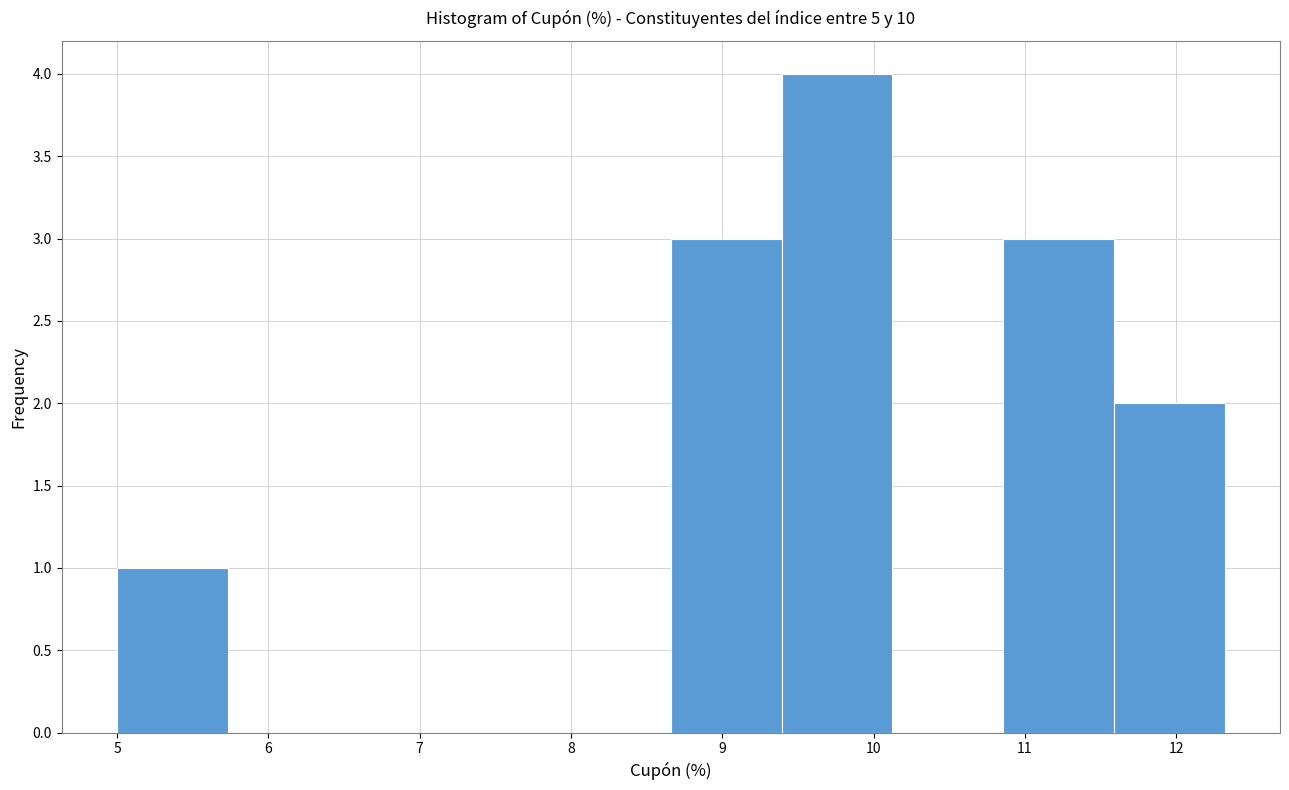

What is the height of the bar covering 5.0 to 5.7 on the x-axis? Neither the bar edges nor the heights are printed on the chart, so give them approximately, as read against the axes.

1